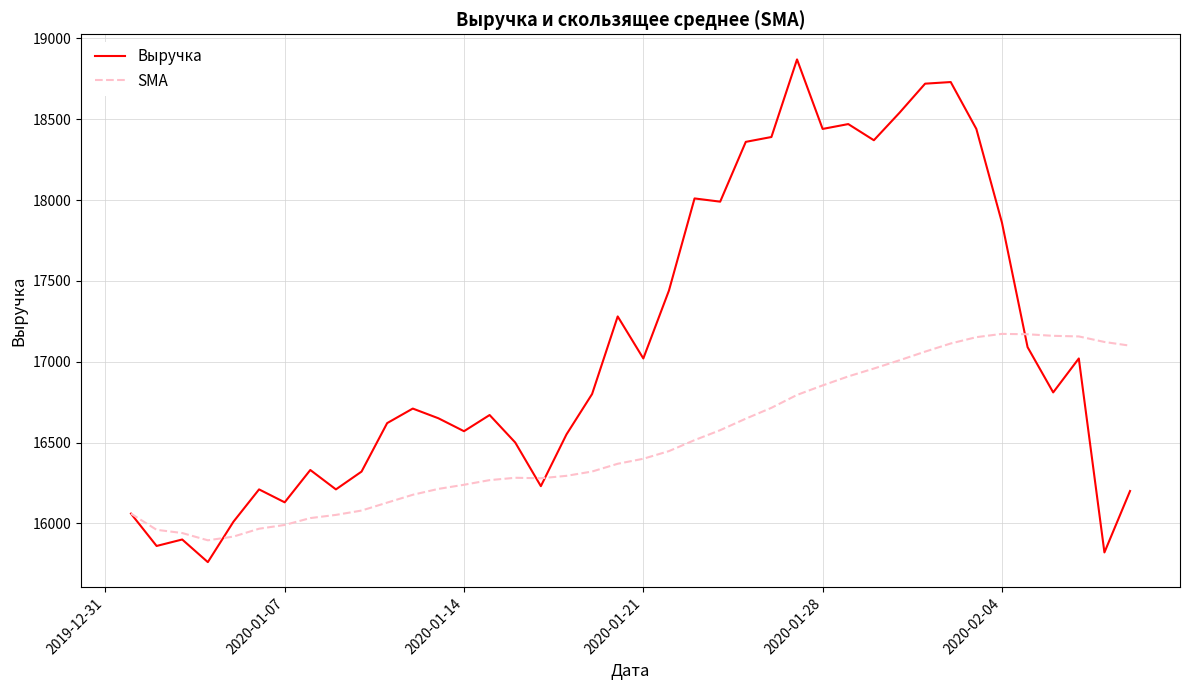

Which series has the largest total across all categories?

Выручка